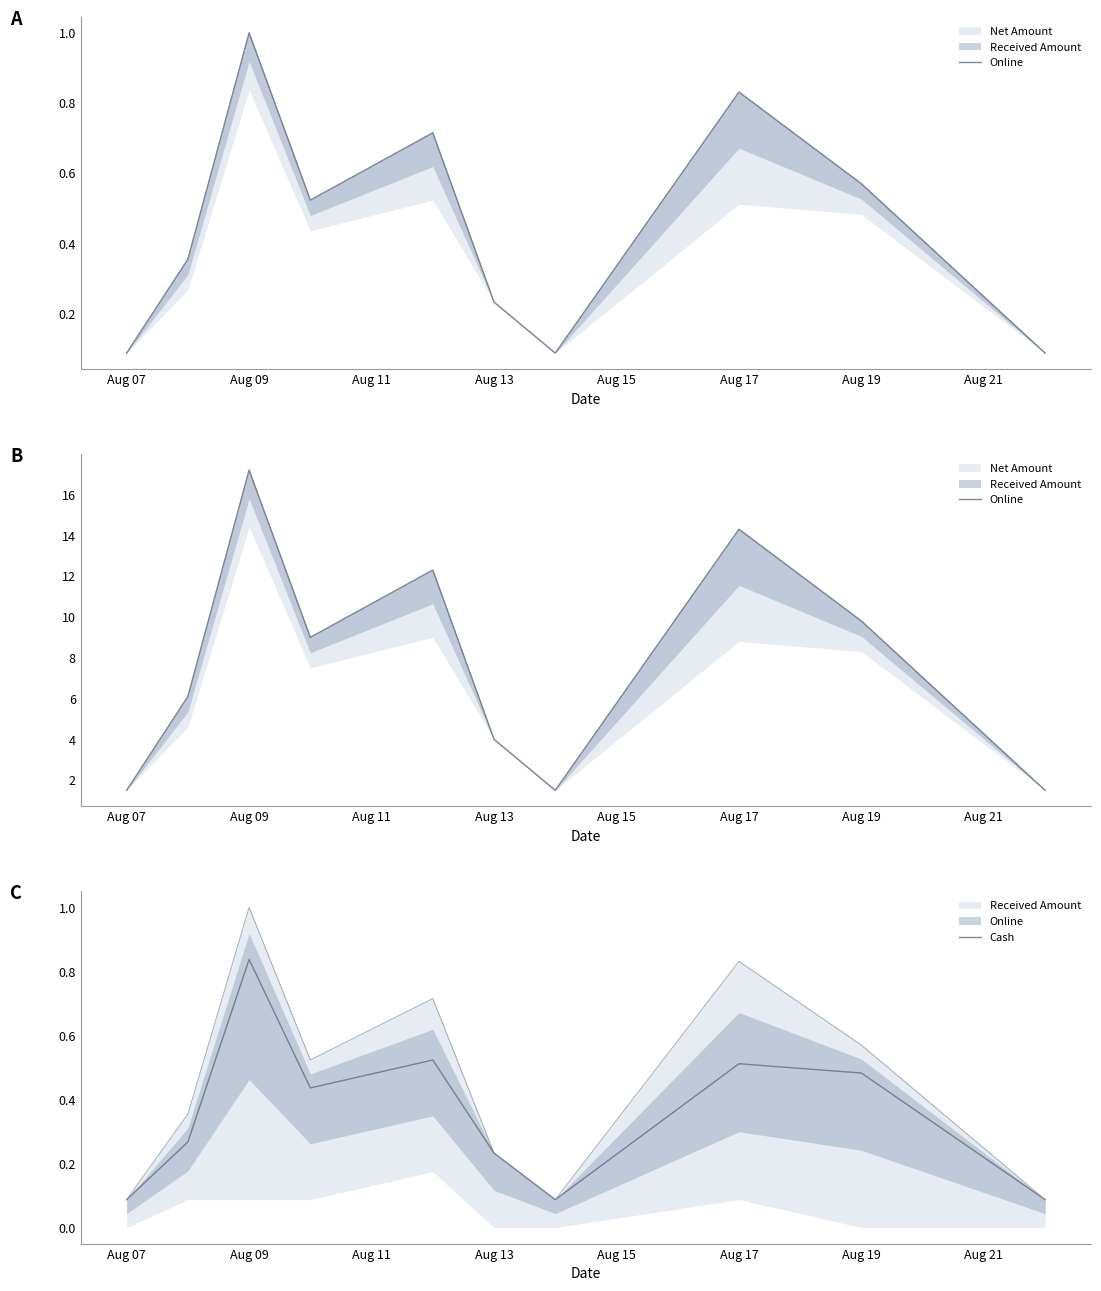

What is the average value of the Online series?

7.7